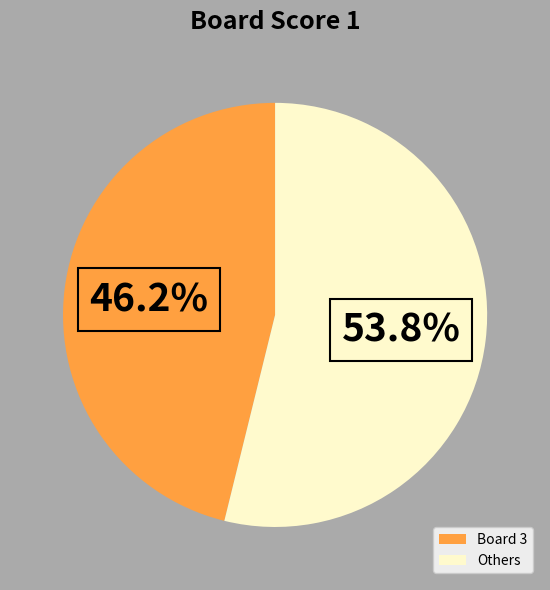

Count the number of slices in the pie.

2